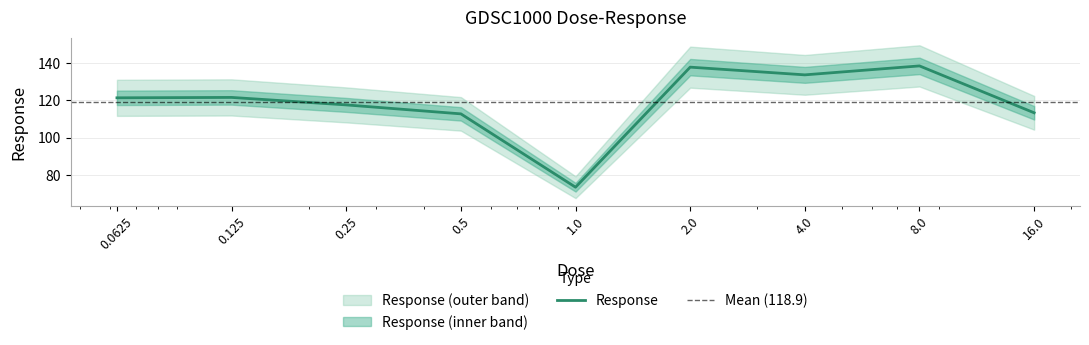

Which category has the lowest value across all series?

1.0